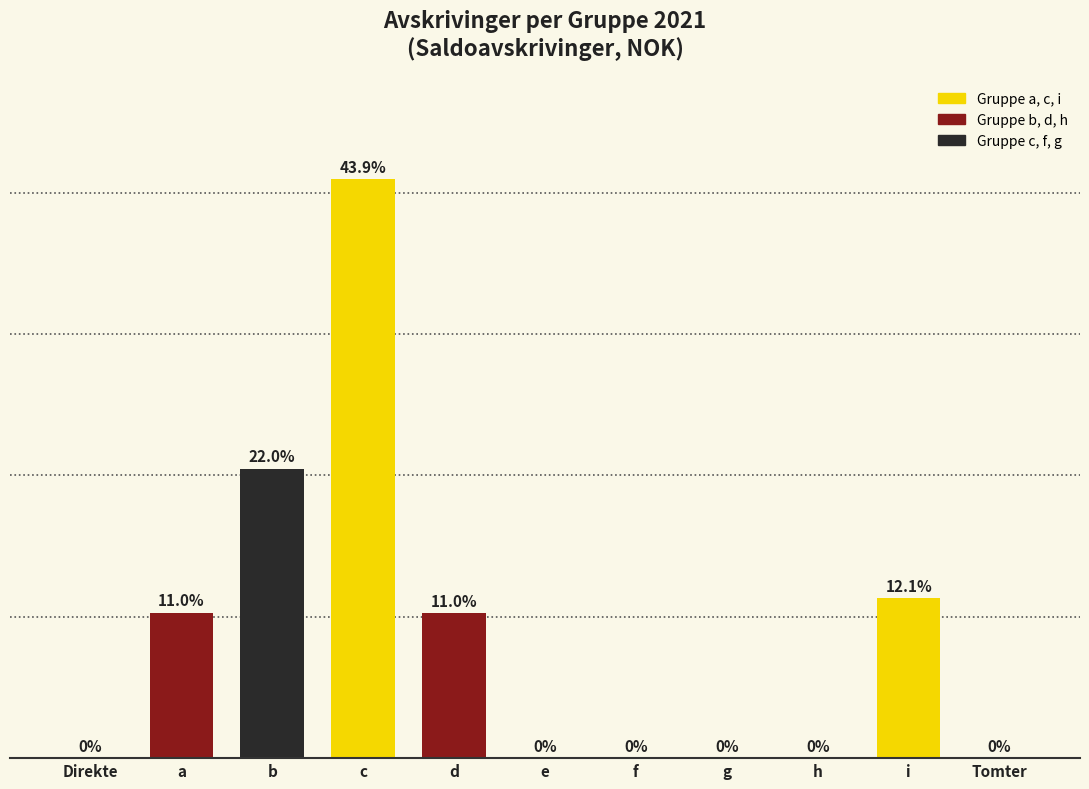

Which category has the highest value across all series?

c